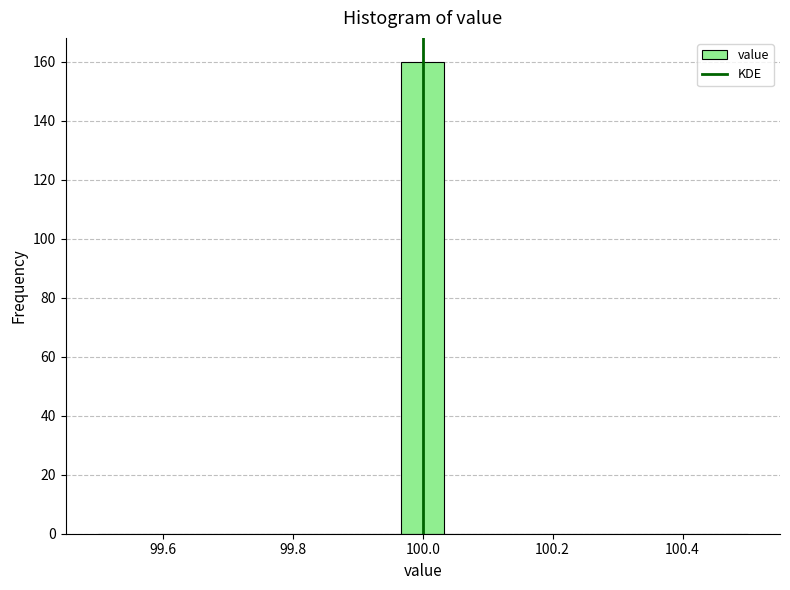

Around what value on the x-axis is the tallest bar? Give the approximate position of its centre, as read against the axis.

100.00